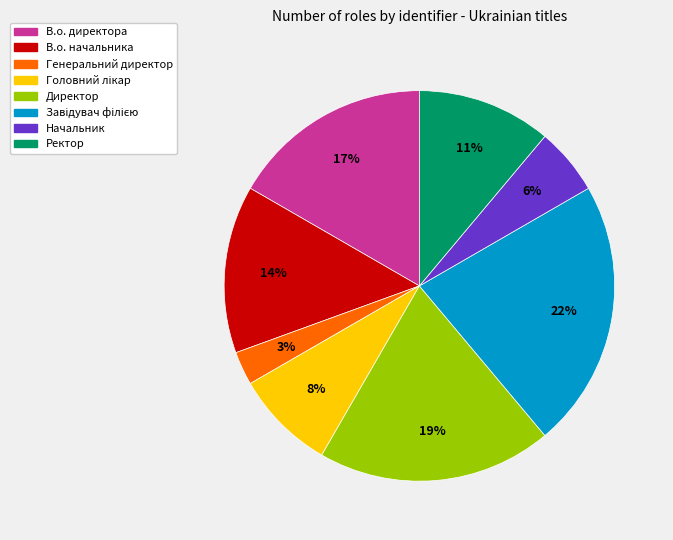

Is there a majority slice in this chart?

No